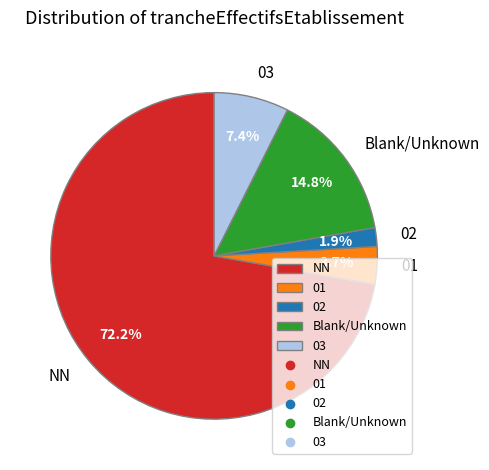

Count the number of slices in the pie.

5